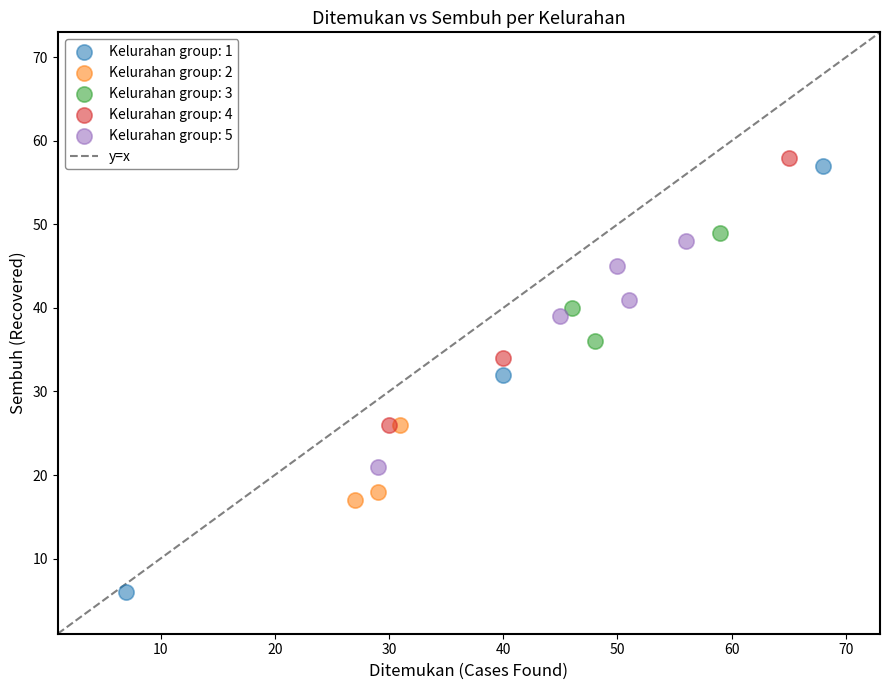

Which series reaches the minimum Y coordinate?

Kelurahan group: 1